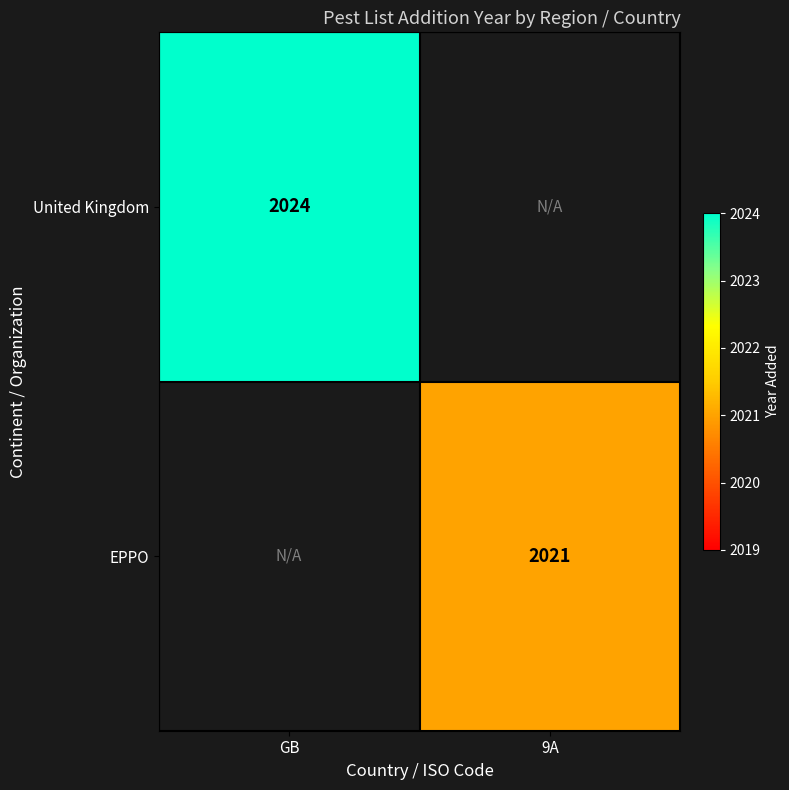

At how many categories does at least one series exceed 2021?

1